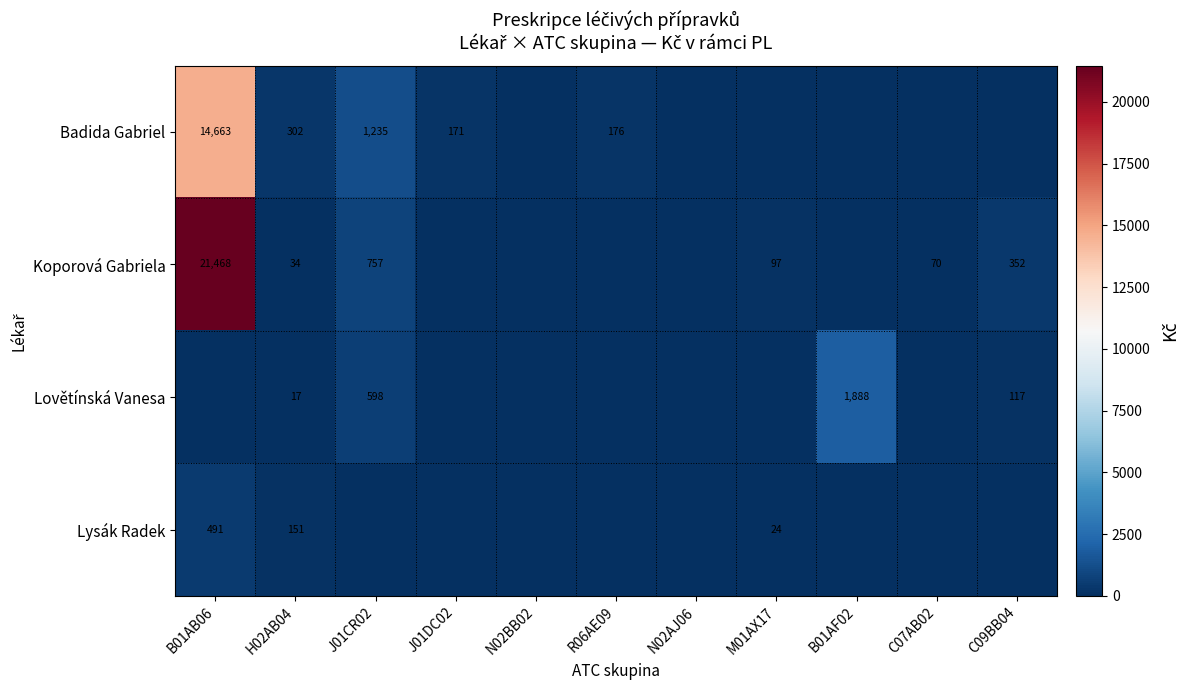

What is the sum of all Koporová Gabriela values?

22778.5